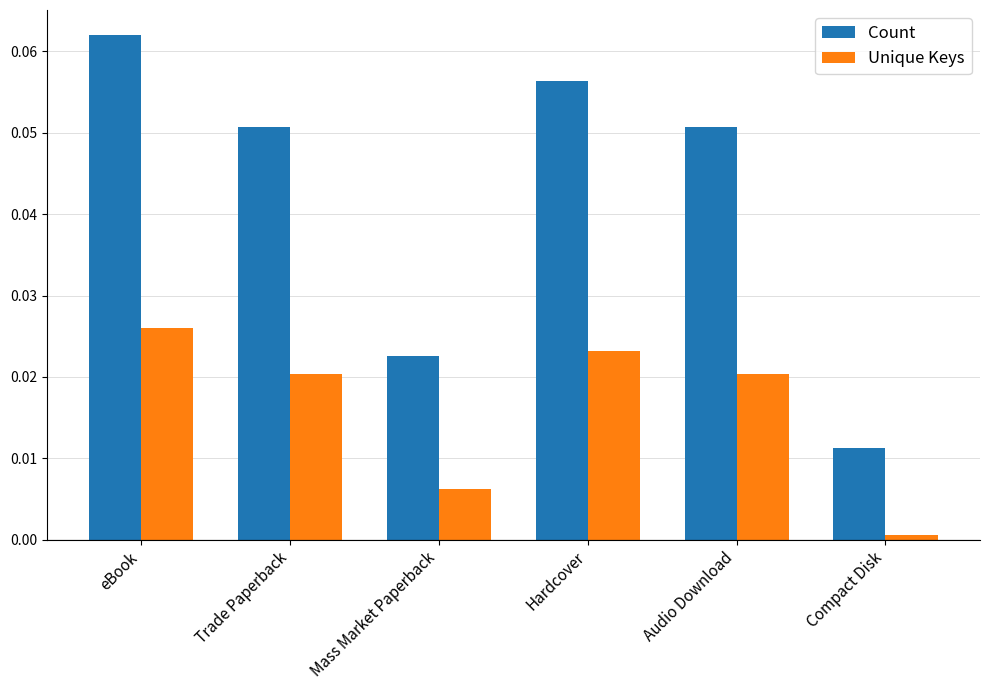

At how many categories does at least one series exceed 0?

6